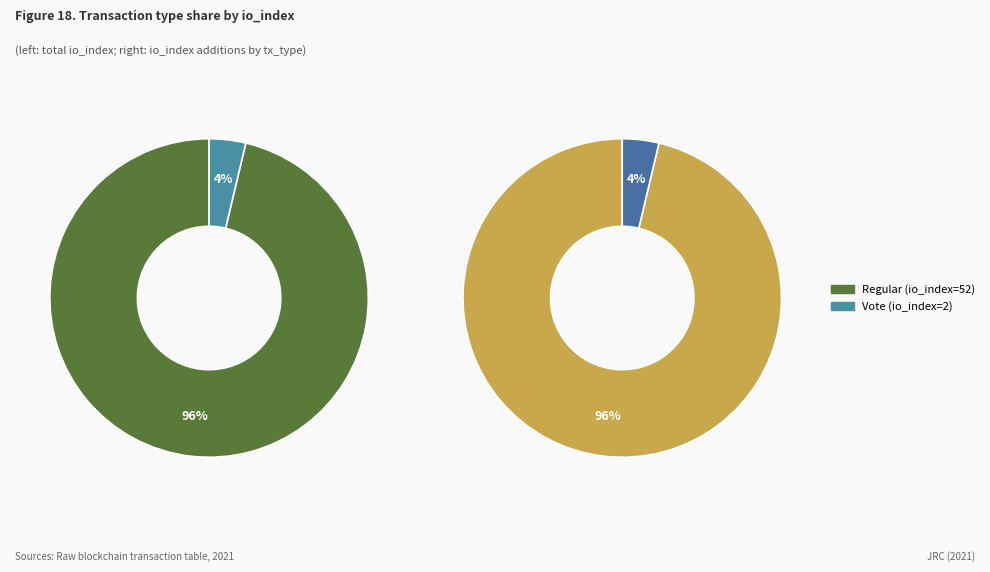

Count the number of slices in the pie.

2